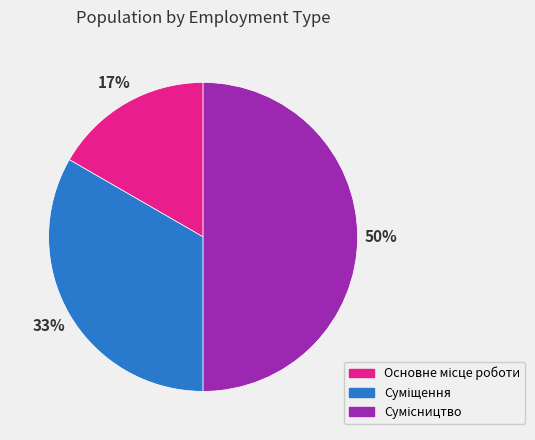

To the nearest percent, what is the difference between the largest and smallest slice percentages?

33%